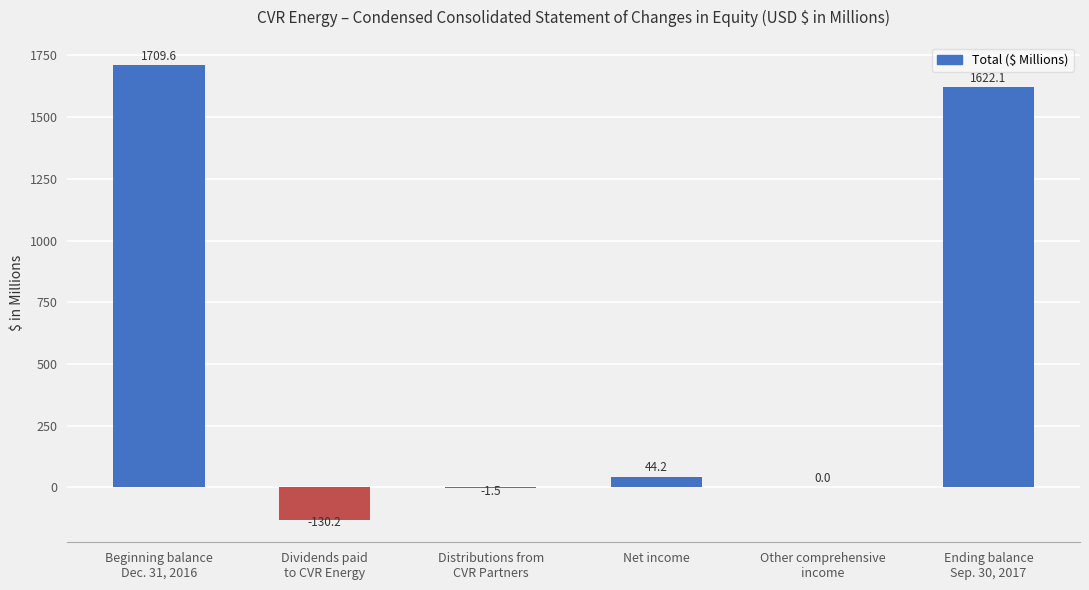

Reading right to left, transcribe all the data shown in this chart.

1622.1	0.0	44.2	-1.5	-130.2	1709.6